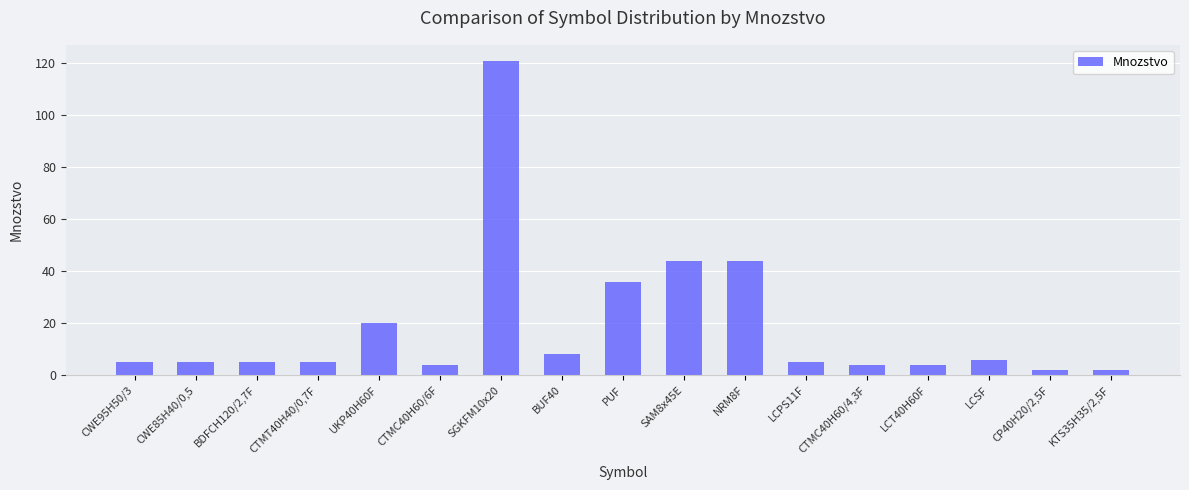

Are the bars grouped side by side (vs. stacked)?

No